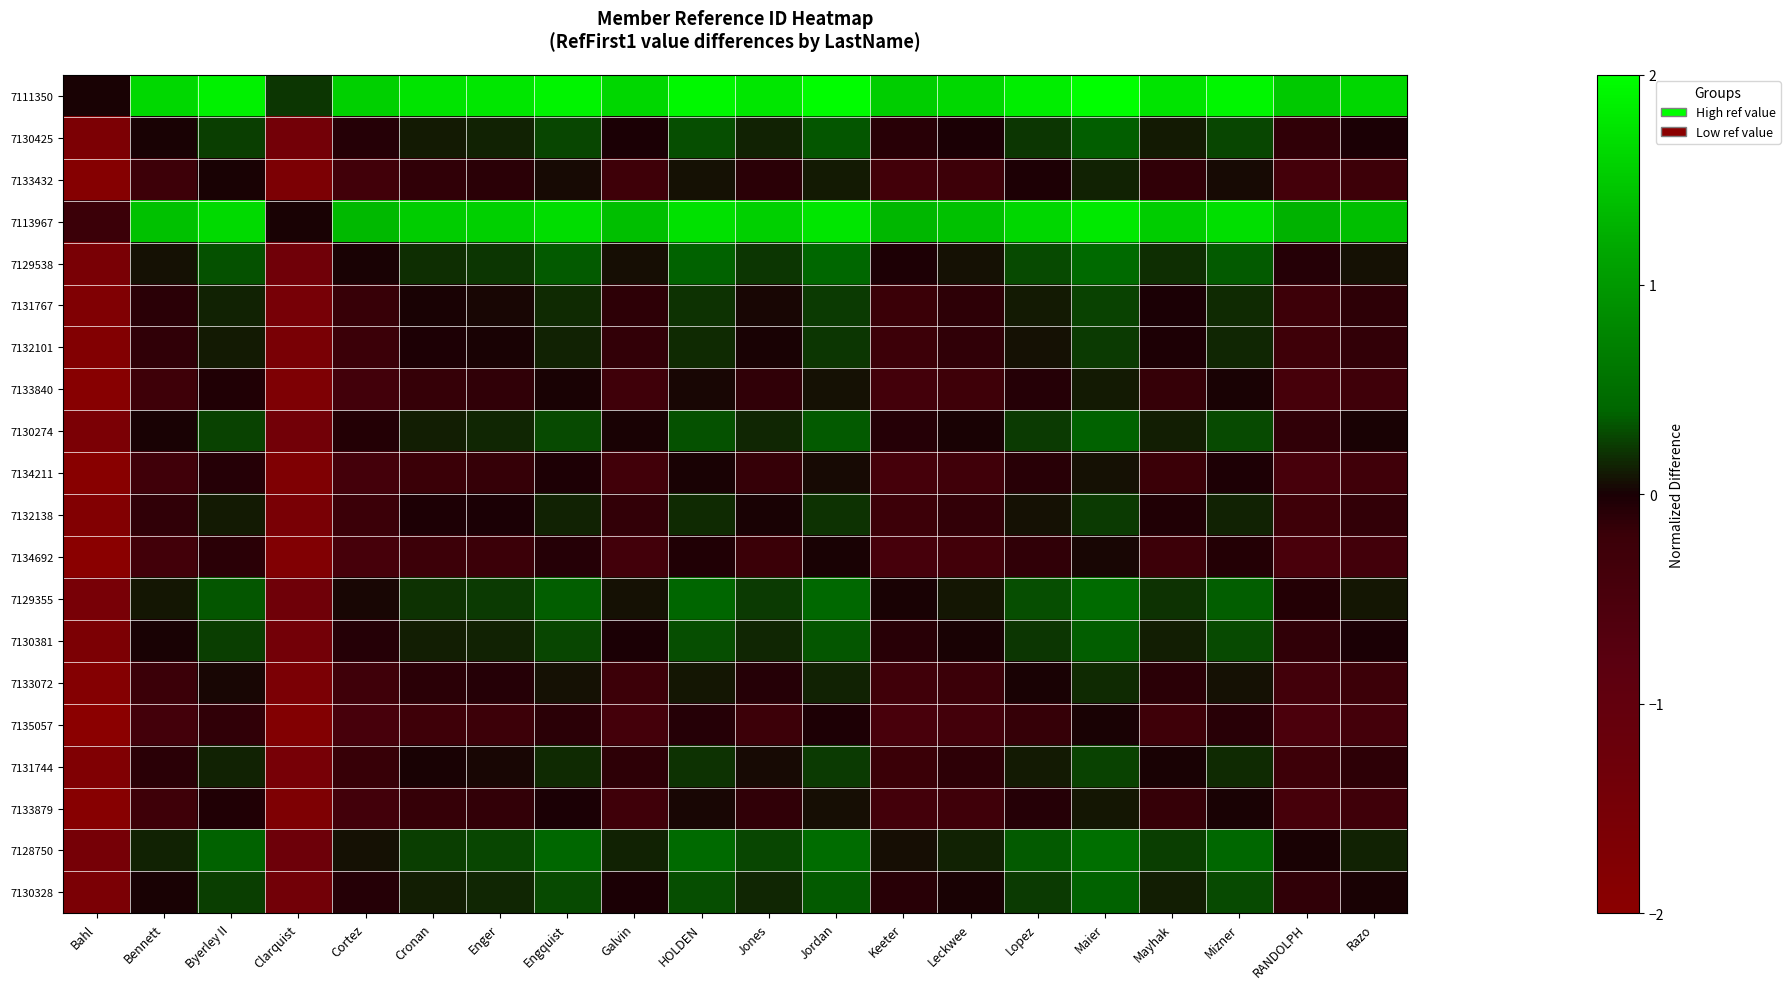

Which category has the lowest value across all series?

Bahl